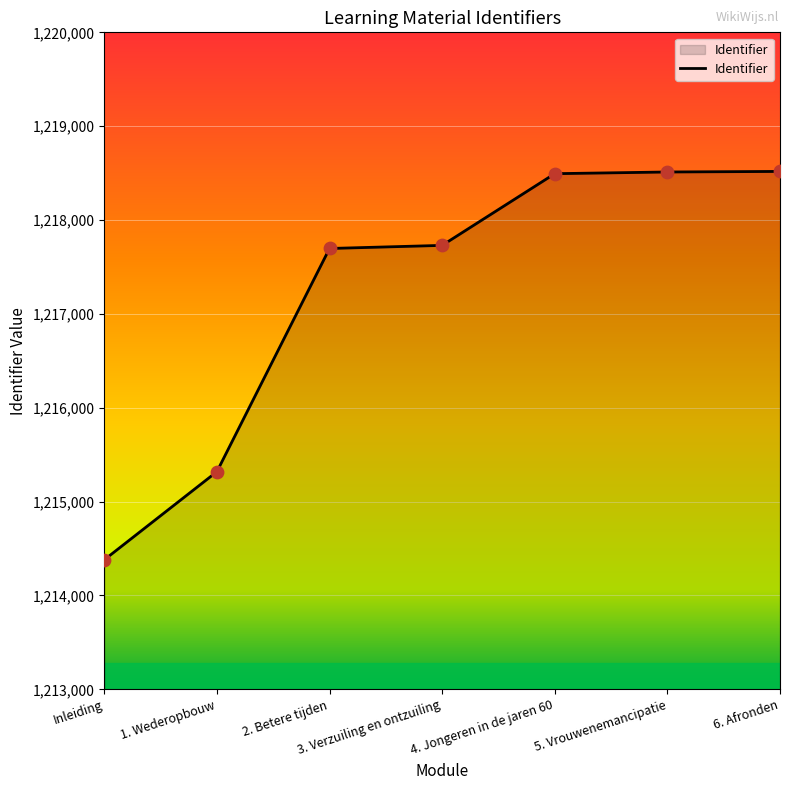

Between 6. Afronden and 2. Betere tijden, which is larger?

6. Afronden